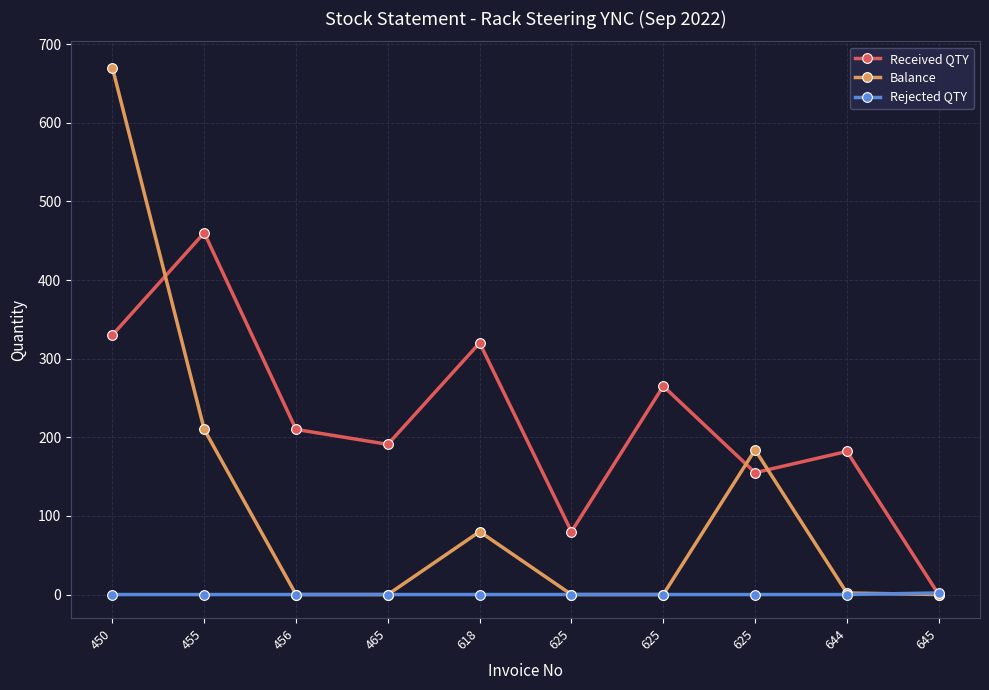

What is the average value of the Balance series?

115